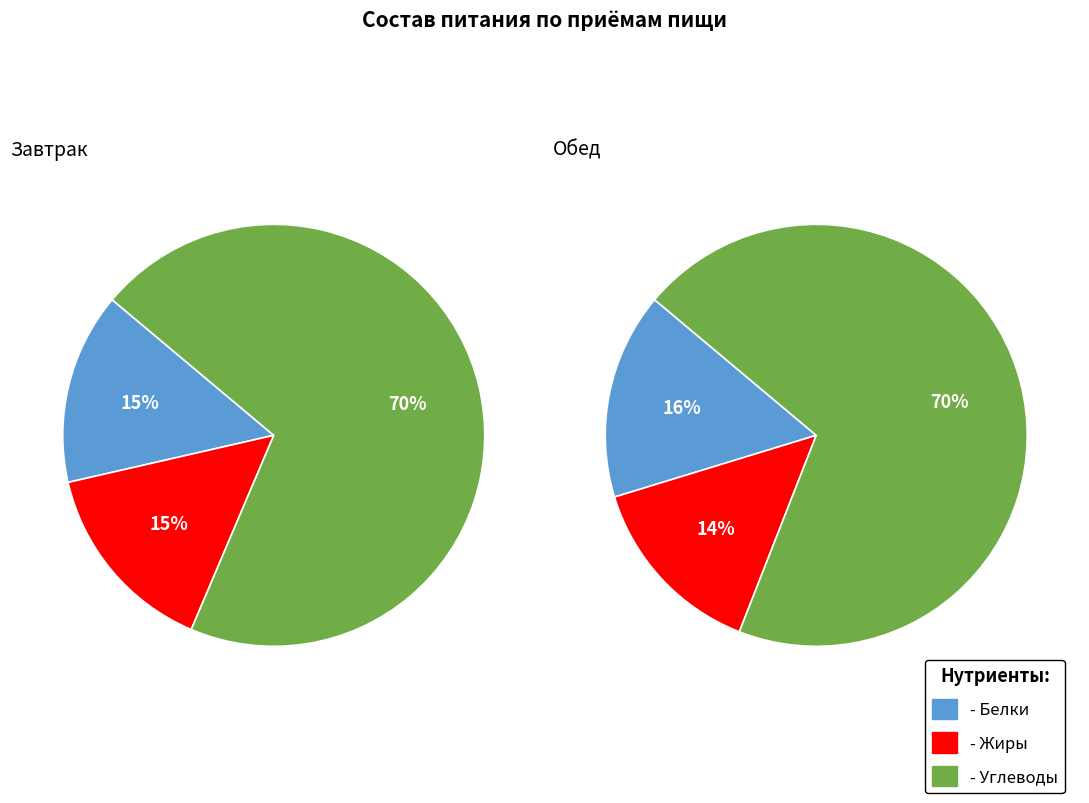

Which category has the biggest portion of the pie?

Углеводы